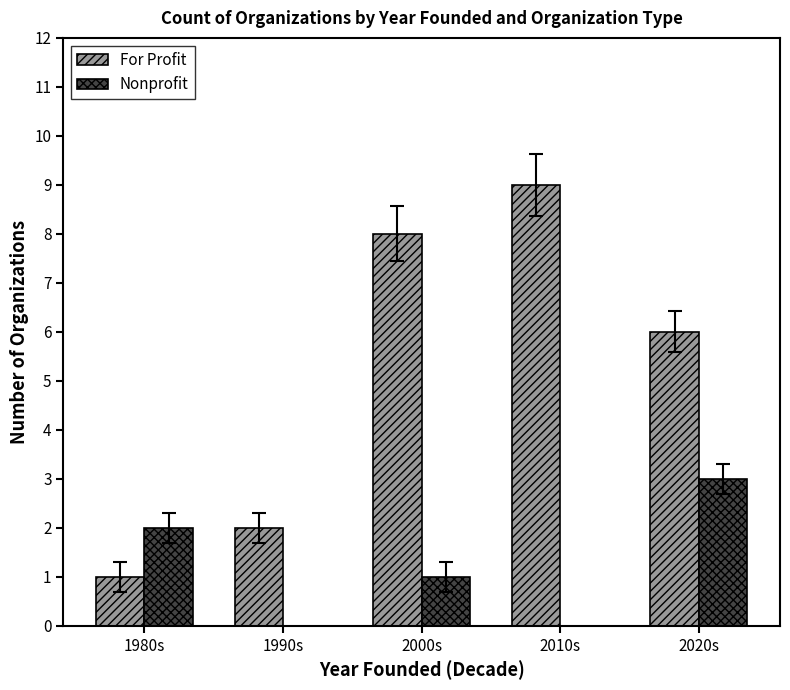

At which label does For Profit reach its peak?

2010s